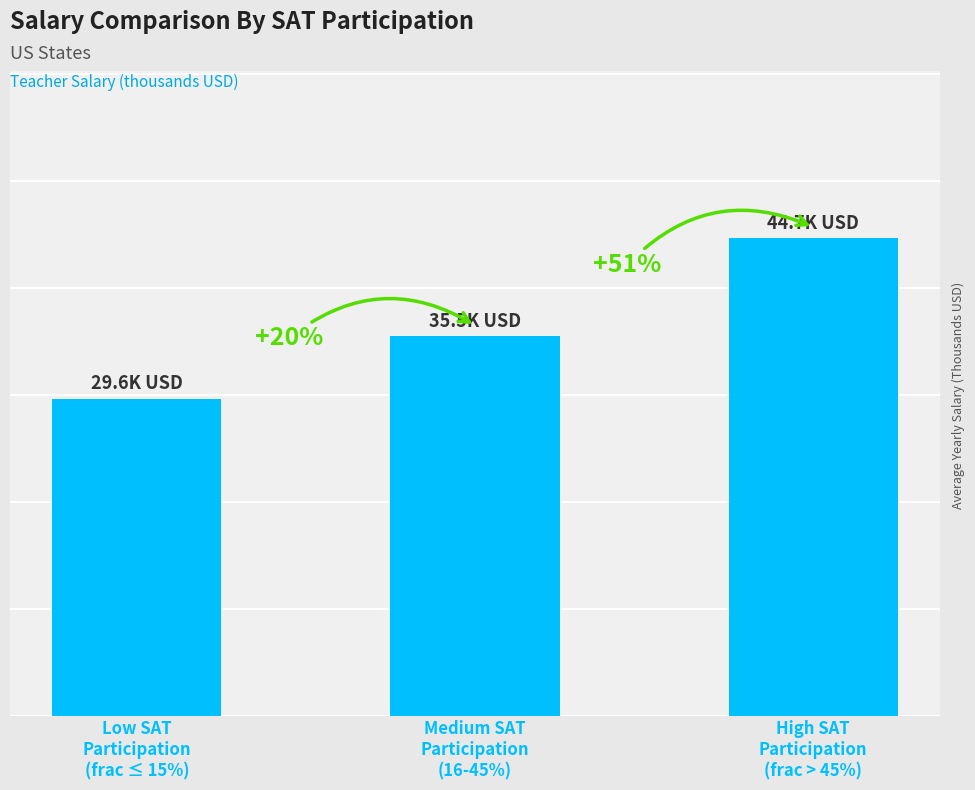

What is the value of the 2nd bar from the left?

35.5